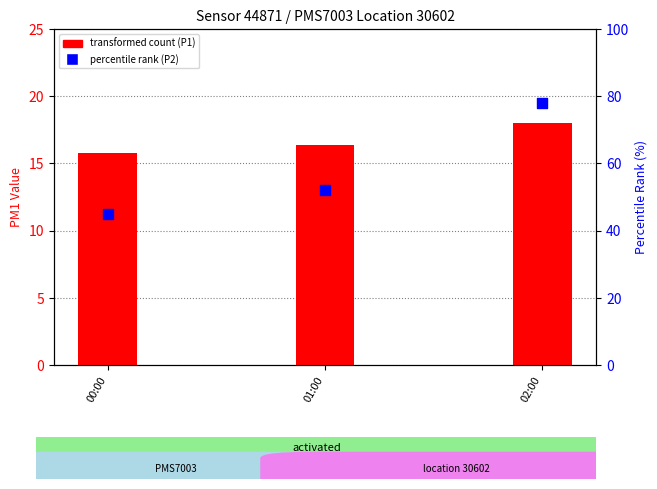

At how many categories does at least one series exceed 20?

3